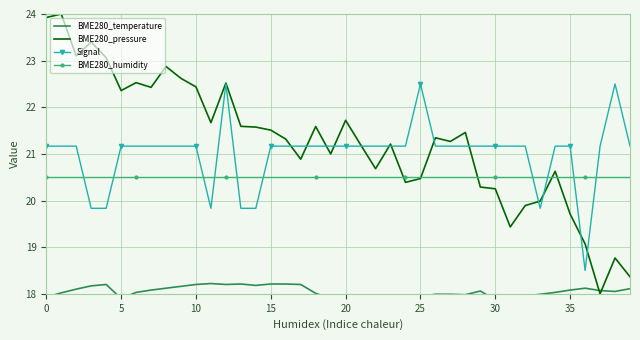

What is the sum of all Signal values?

840.0